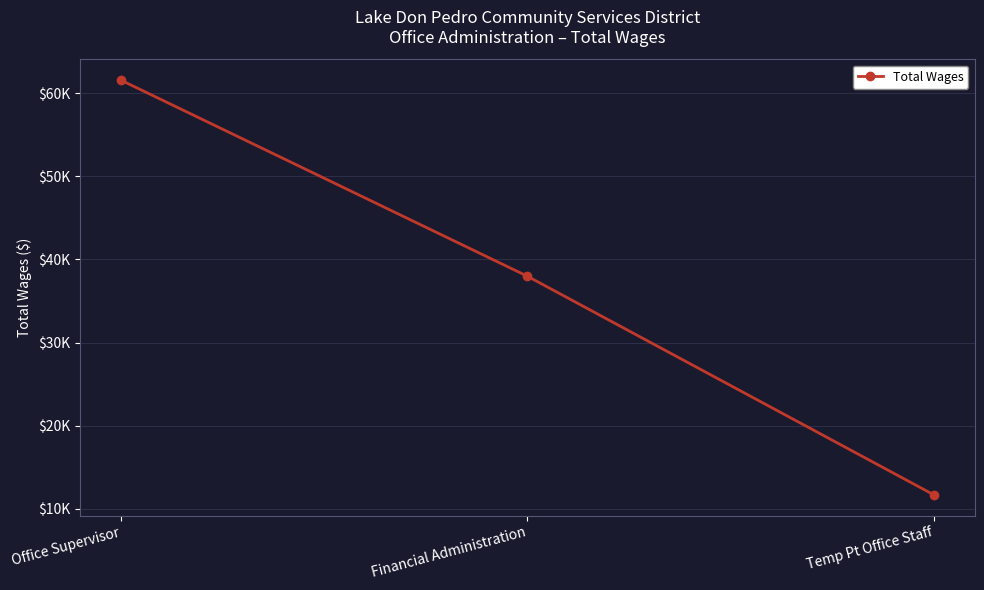

Is this an area chart (filled region under the line)?

No